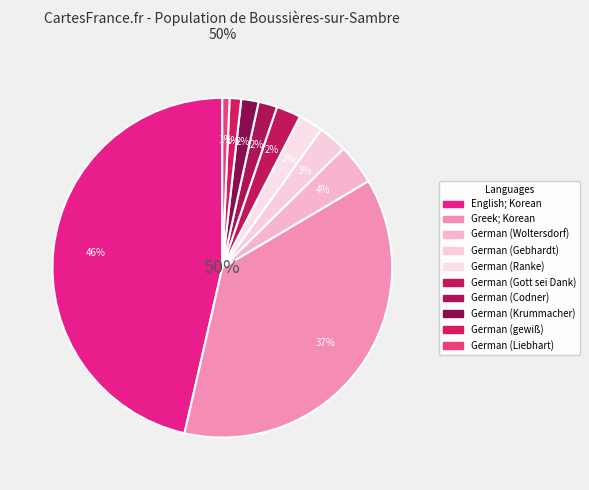

To the nearest percent, what percentage of the pie is German (Krummacher)?

2%